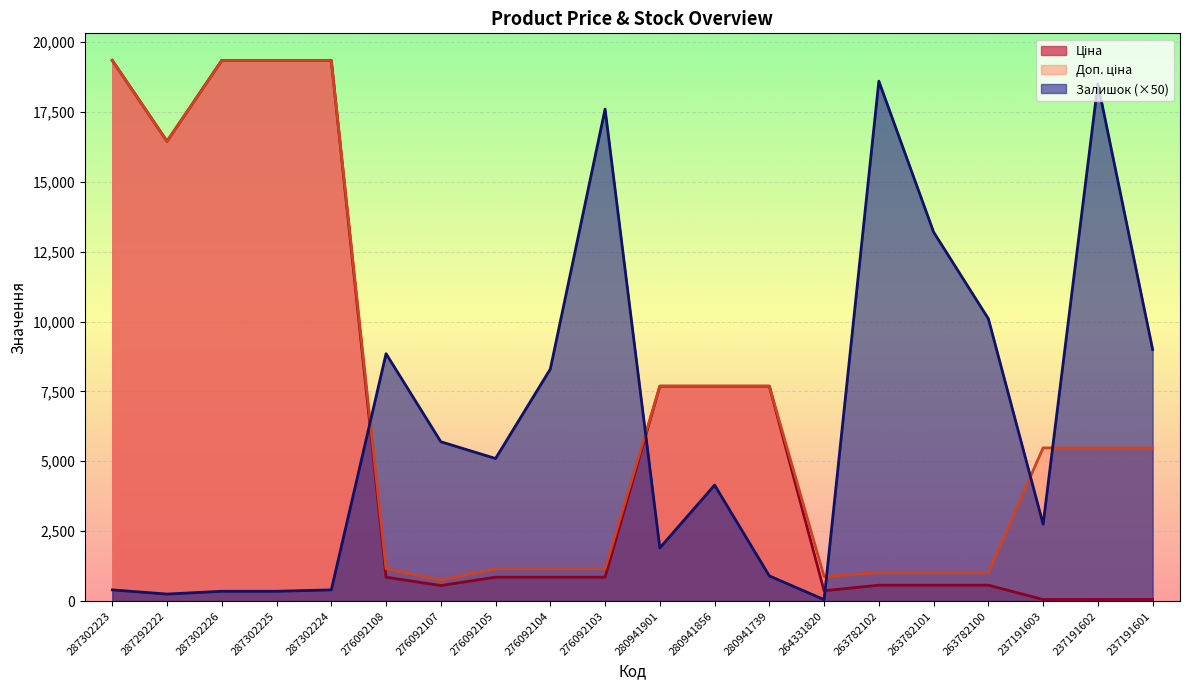

What are all the series names shown in the legend?

Ціна, Доп. ціна, Залишок